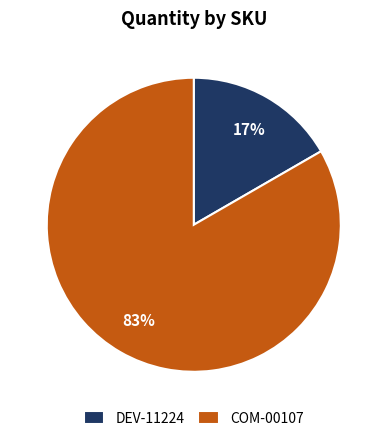

To the nearest percent, what is the average slice percentage?

50%